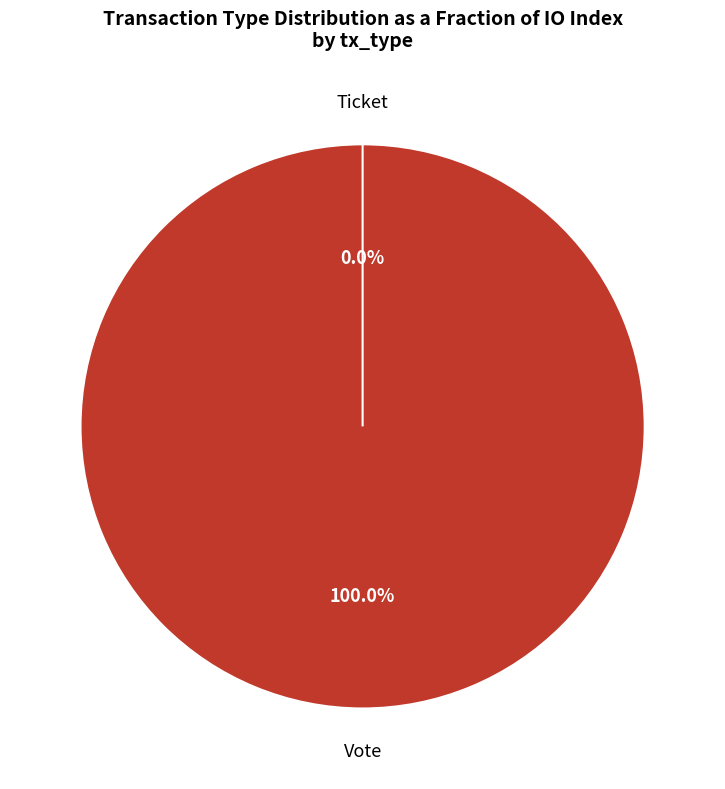

Which category accounts for the majority?

Vote